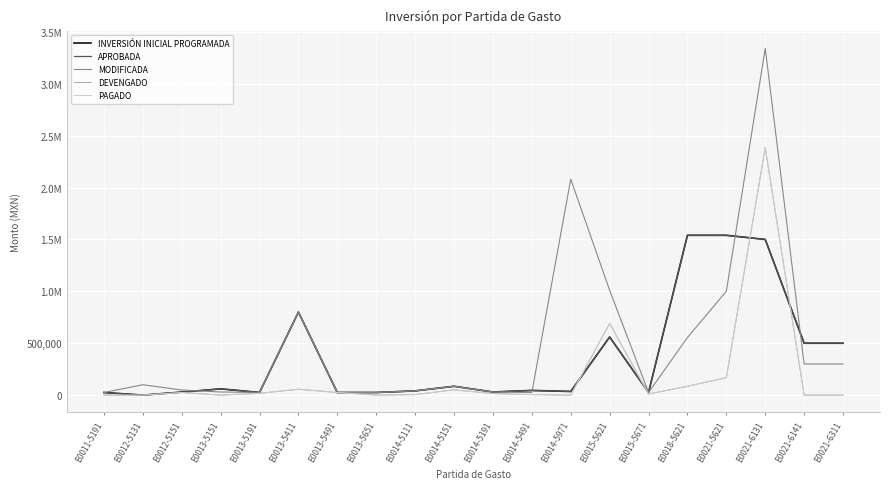

What is the total value across all series at E0014-5111?

131490.0